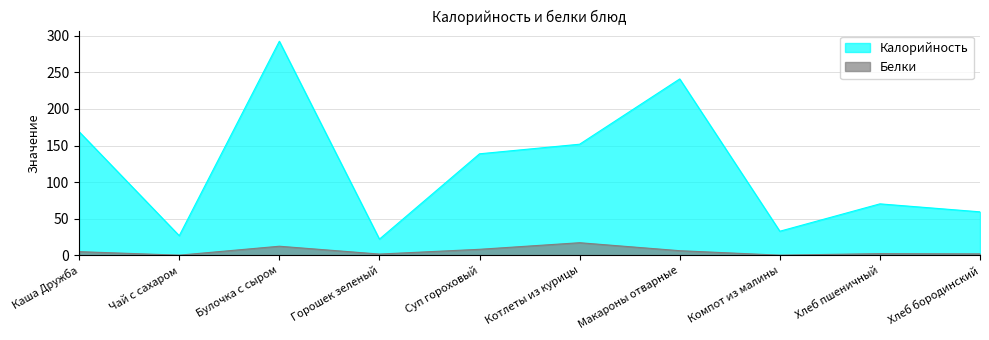

True or false: Белки and Калорийность intersect in this chart.

False